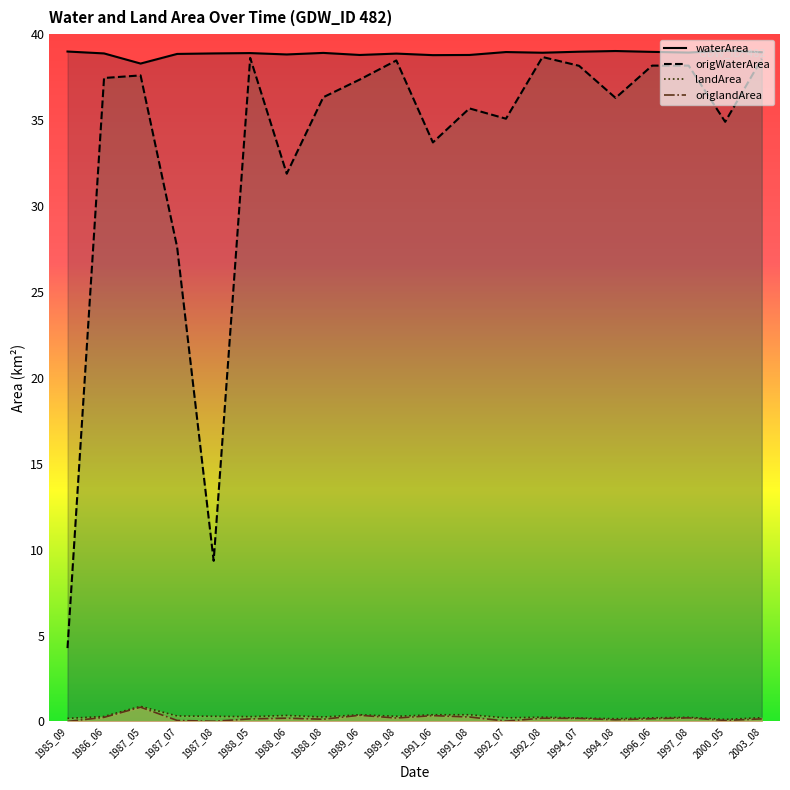

What value does the origlandArea series have at 2000_05?

0.1